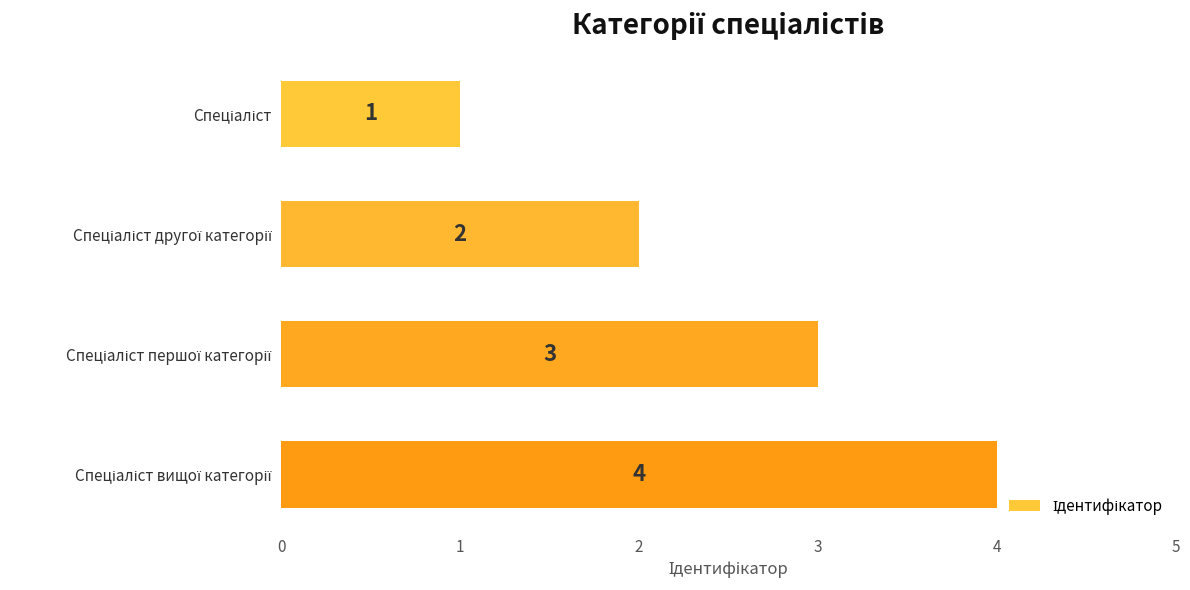

What is the greatest value displayed?

4